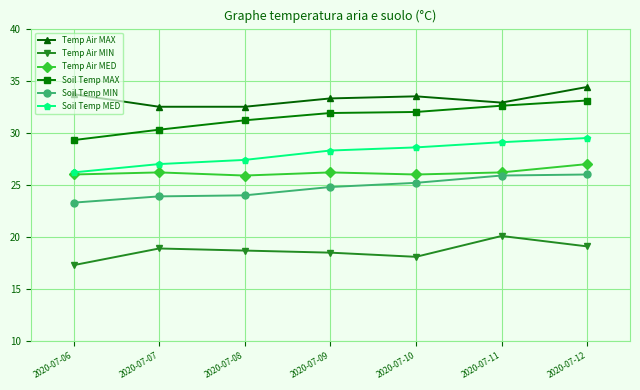

What is the sum of all Temp Air MAX values?

232.8